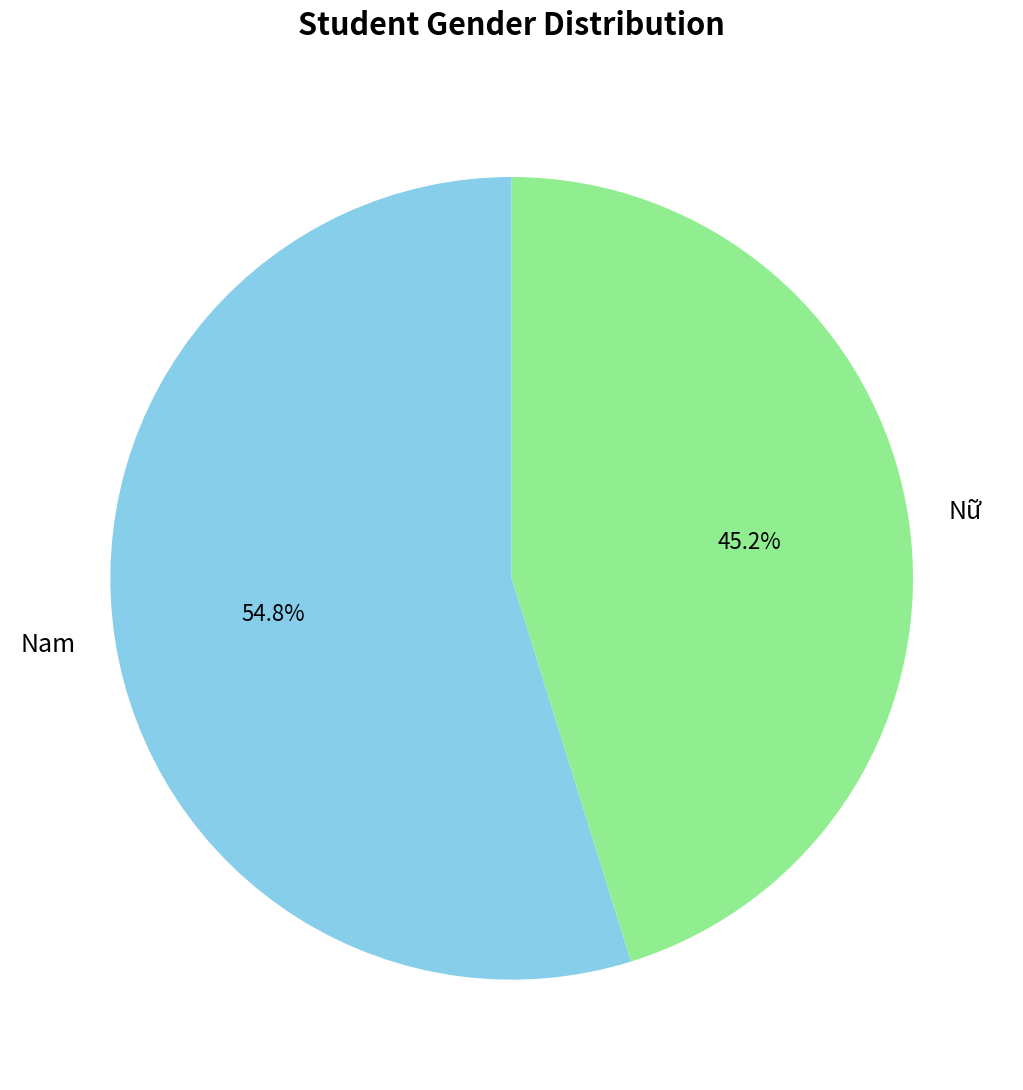

To the nearest percent, what is the difference between the Nữ and Nam slice percentages?

10%